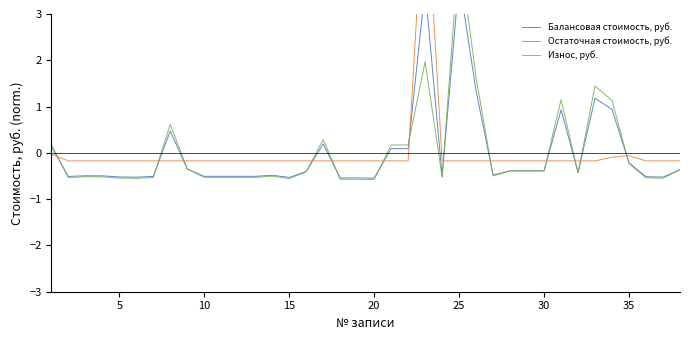

Which category has the lowest value in the Износ, руб. series?

5